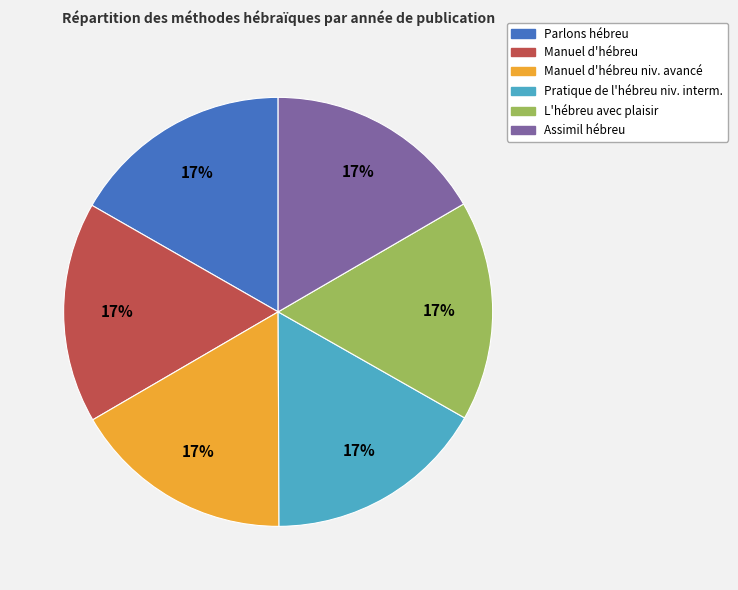

Approximately how many times larger is the value at Pratique de l'hébreu niv. interm. compared to L'hébreu avec plaisir?

1.0